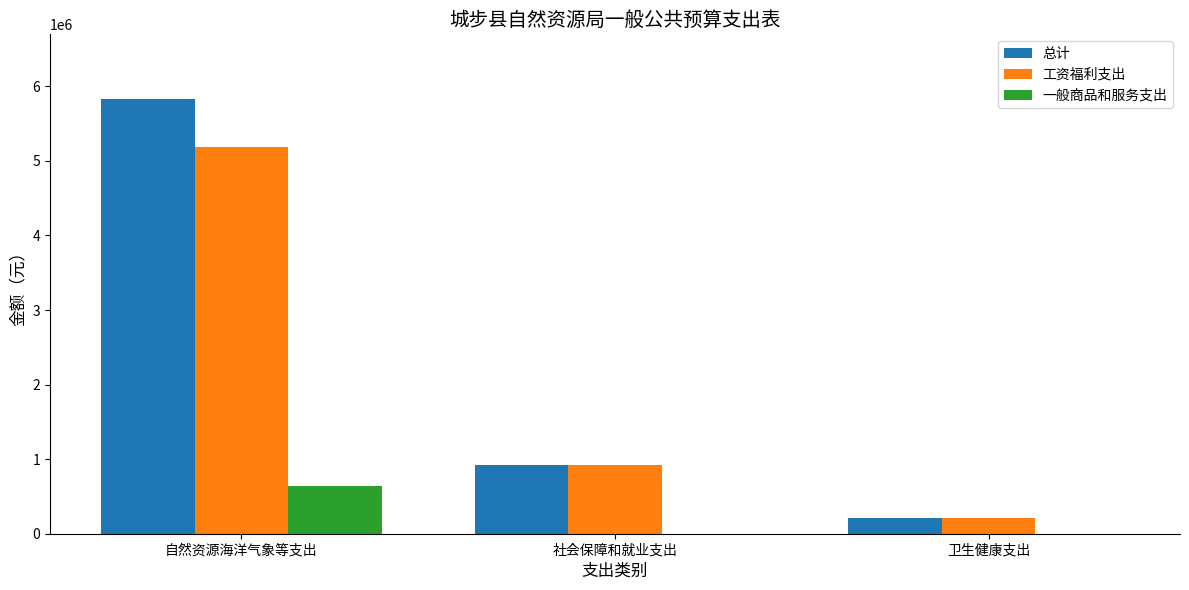

Between 自然资源海洋气象等支出 and 社会保障和就业支出, which series saw the biggest shift?

总计